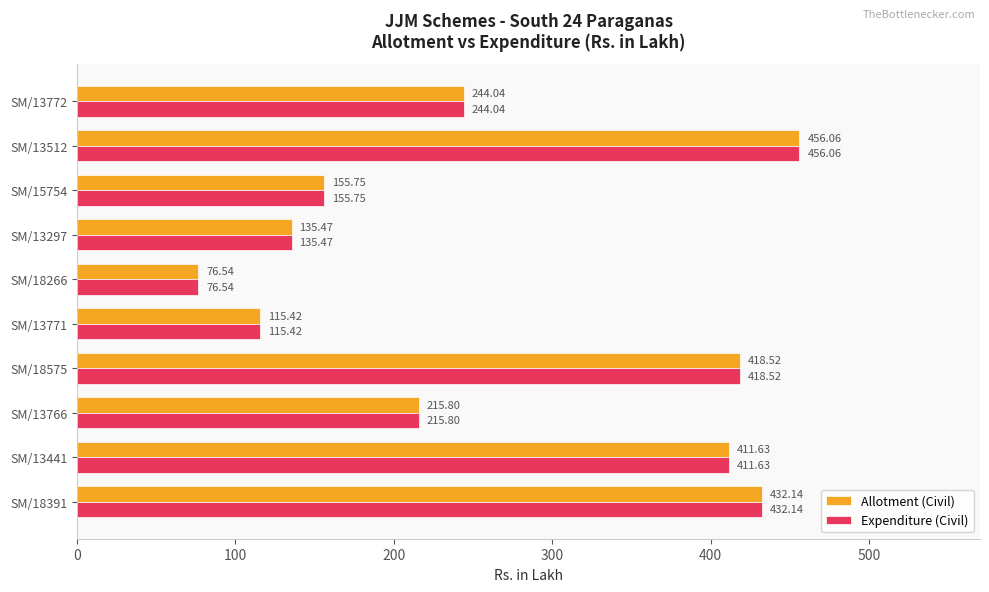

Rank the categories by Allotment (Civil) value from lowest to highest.

SM/18266, SM/13771, SM/13297, SM/15754, SM/13766, SM/13772, SM/13441, SM/18575, SM/18391, SM/13512